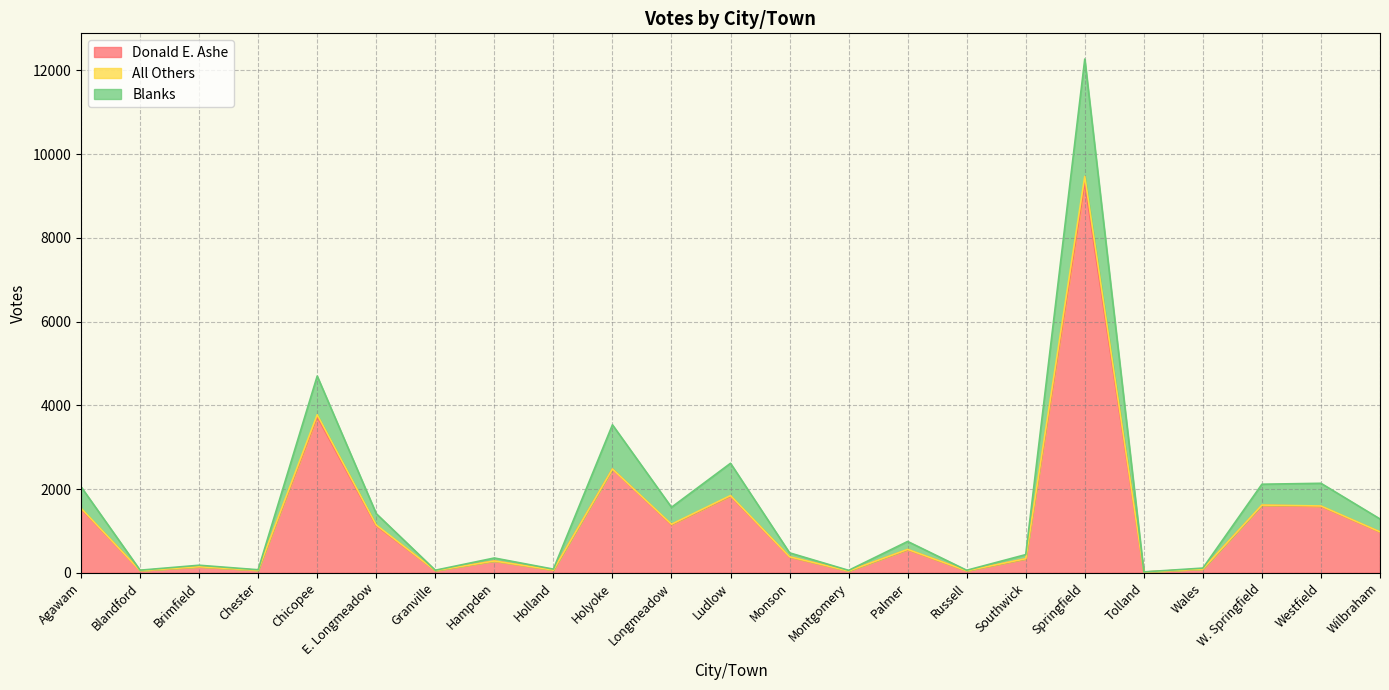

How many categories are shown in the chart?

23